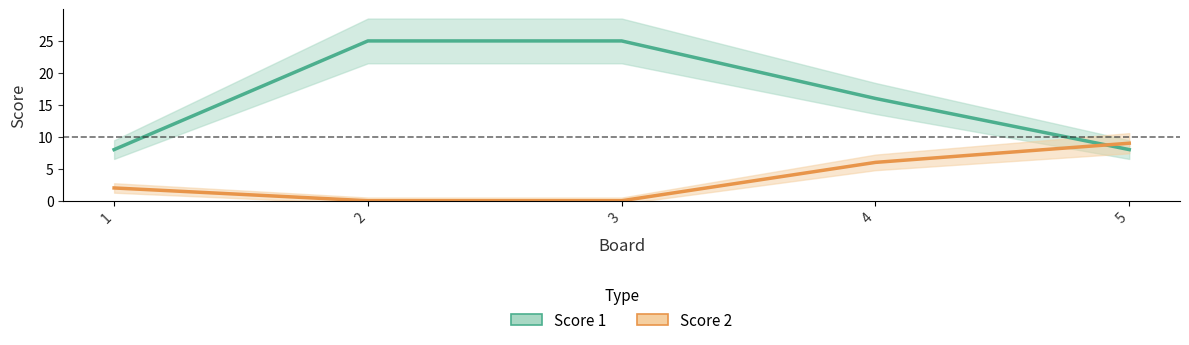

Which series changed the most between 2 and 3?

Score 1